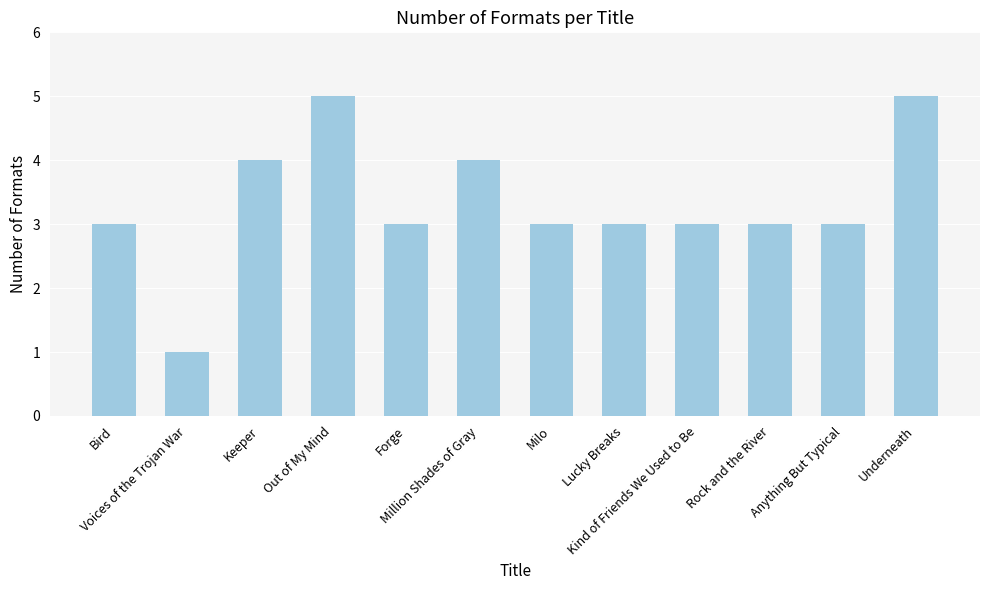

Is it true that the value at Milo is 4?

False